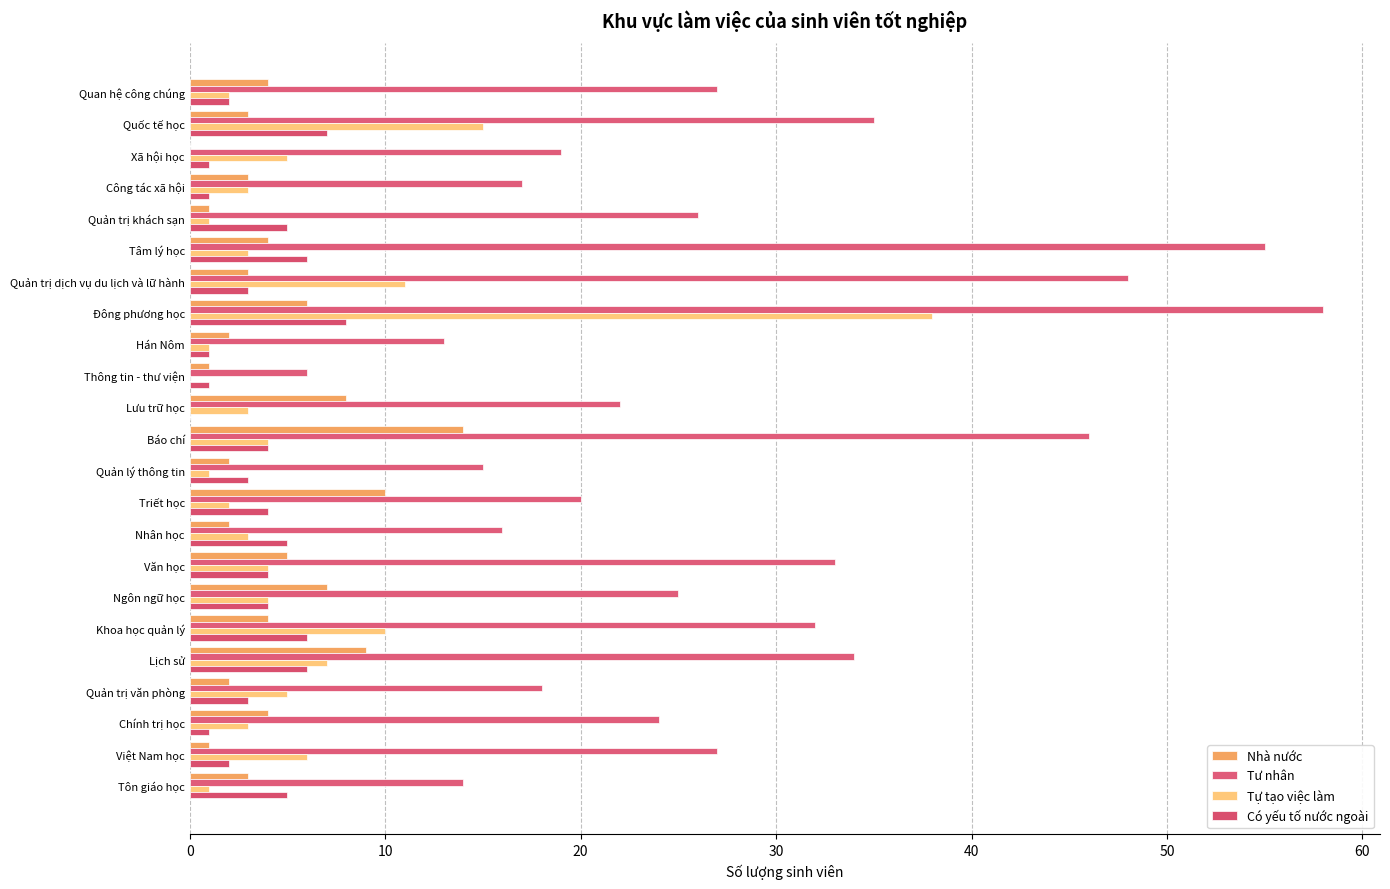

List the series in order of their peak value, lowest first.

Có yếu tố nước ngoài, Nhà nước, Tự tạo việc làm, Tư nhân